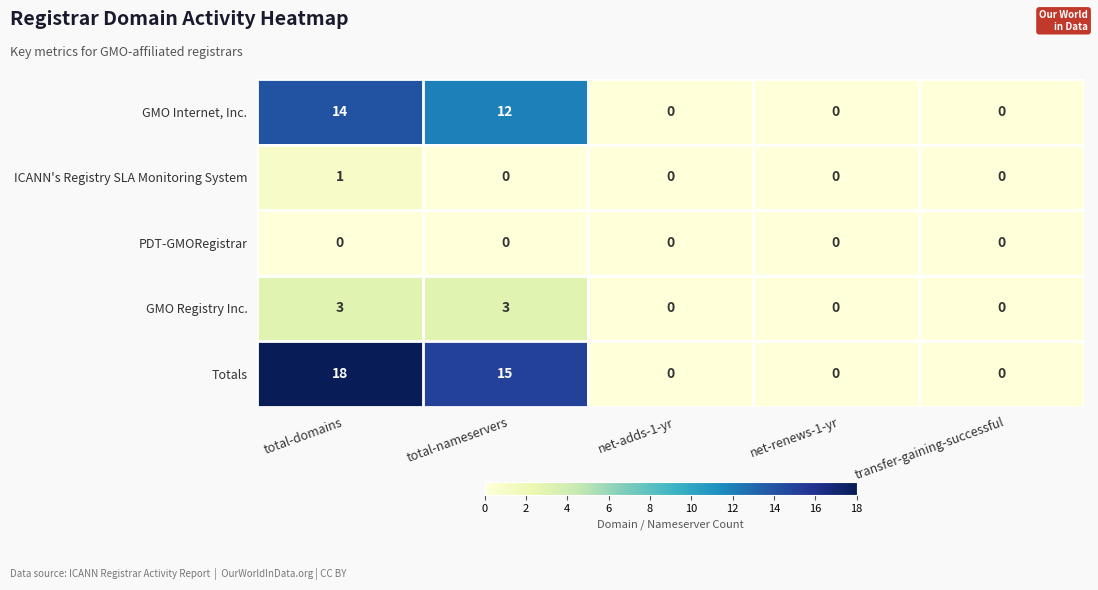

At how many categories does at least one series exceed 11?

2